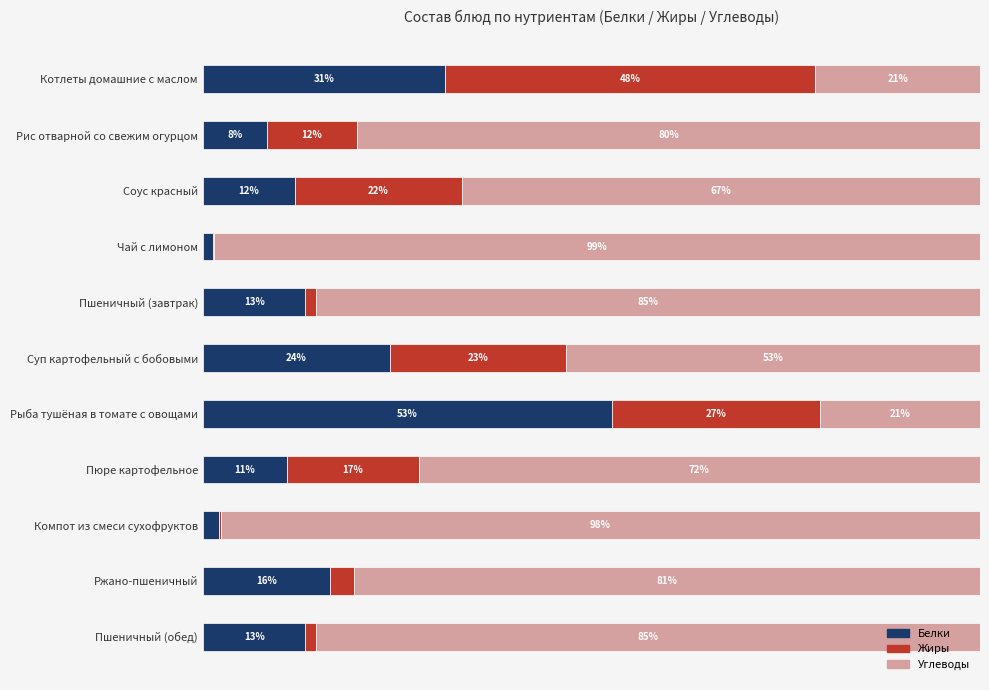

Rank the series at Рыба тушёная в томате с овощами from lowest to highest value.

Углеводы, Жиры, Белки